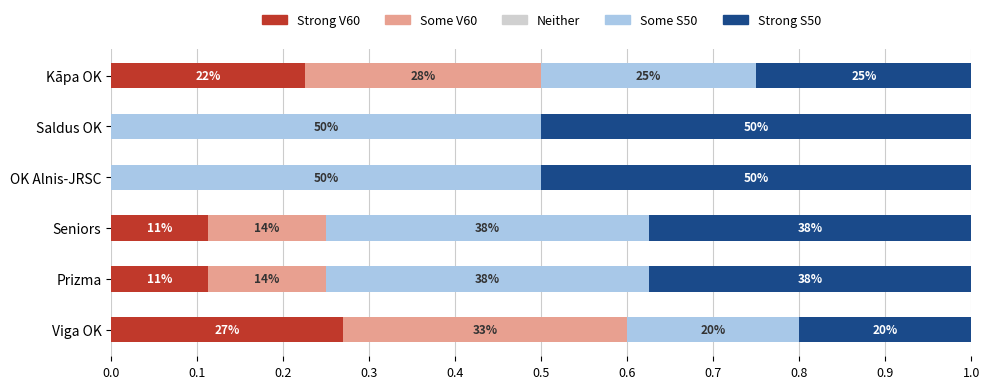

What is the label of the 4th bar from the left?

OK Alnis-JRSC